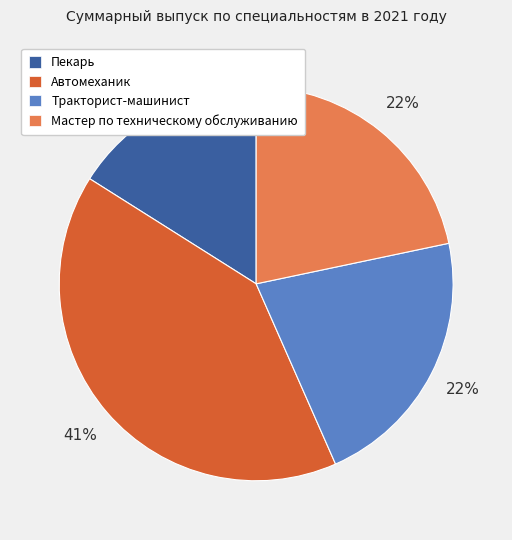

Which slice is the largest?

Автомеханик